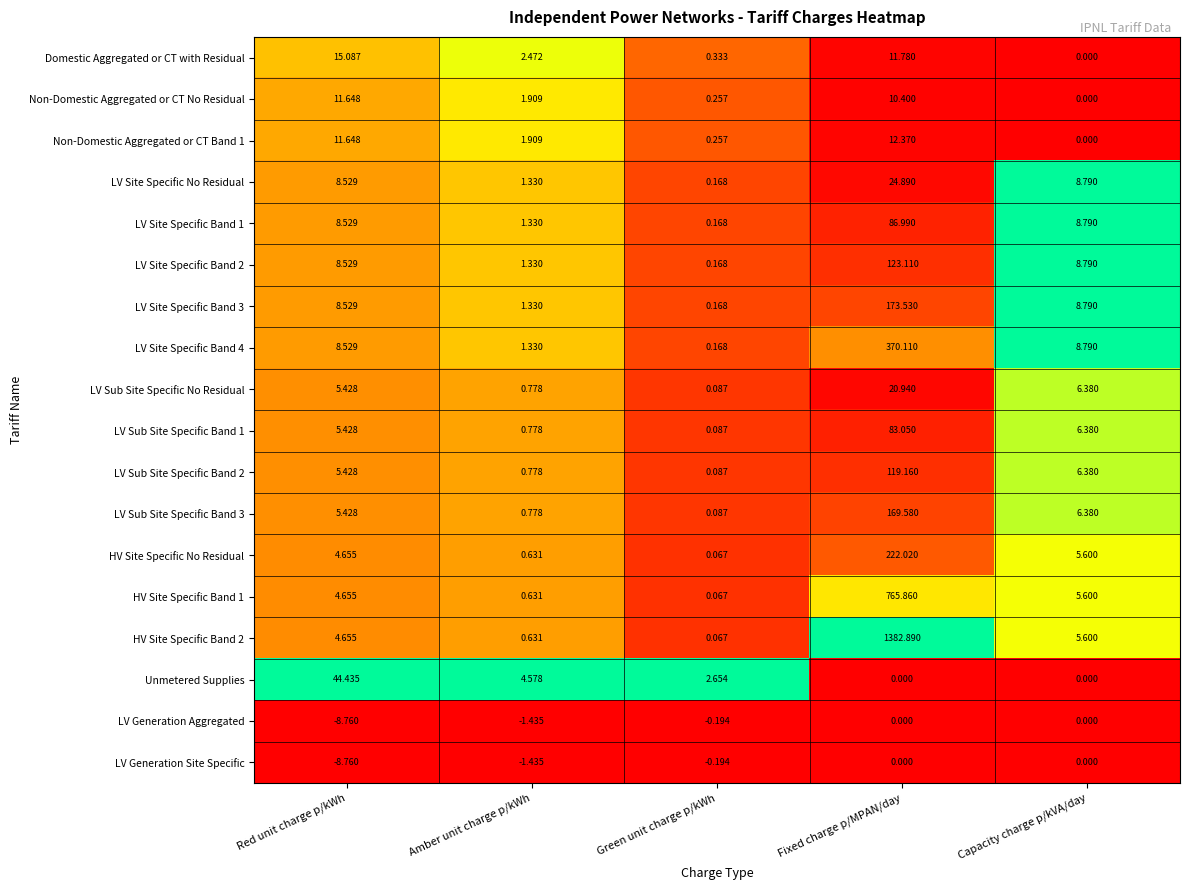

Which series has the largest total across all categories?

HV Site Specific Band 2